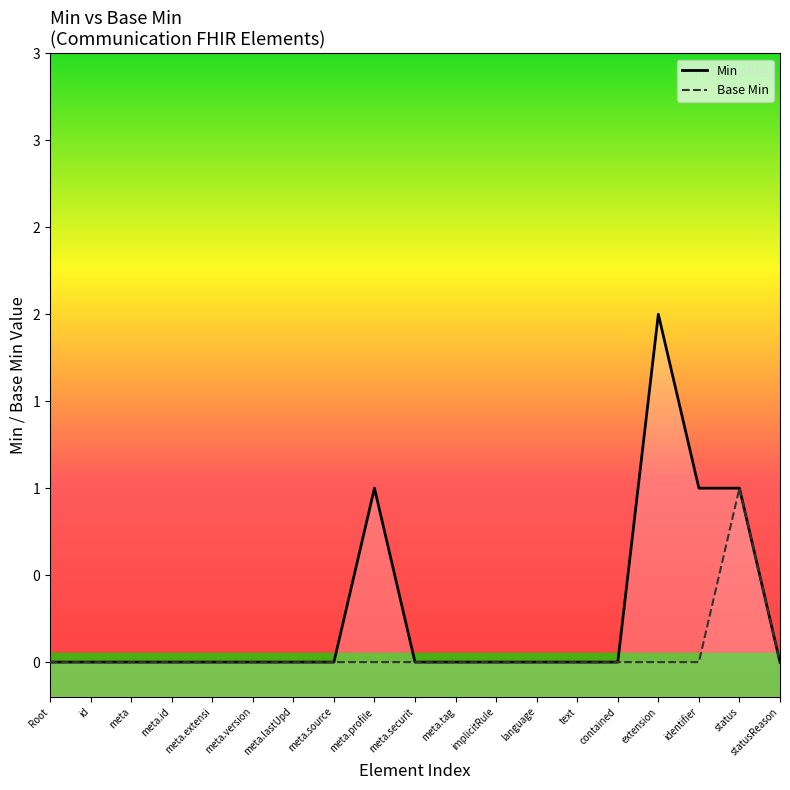

In Min, how many points are higher than both neighbors (excluding endpoints)?

2